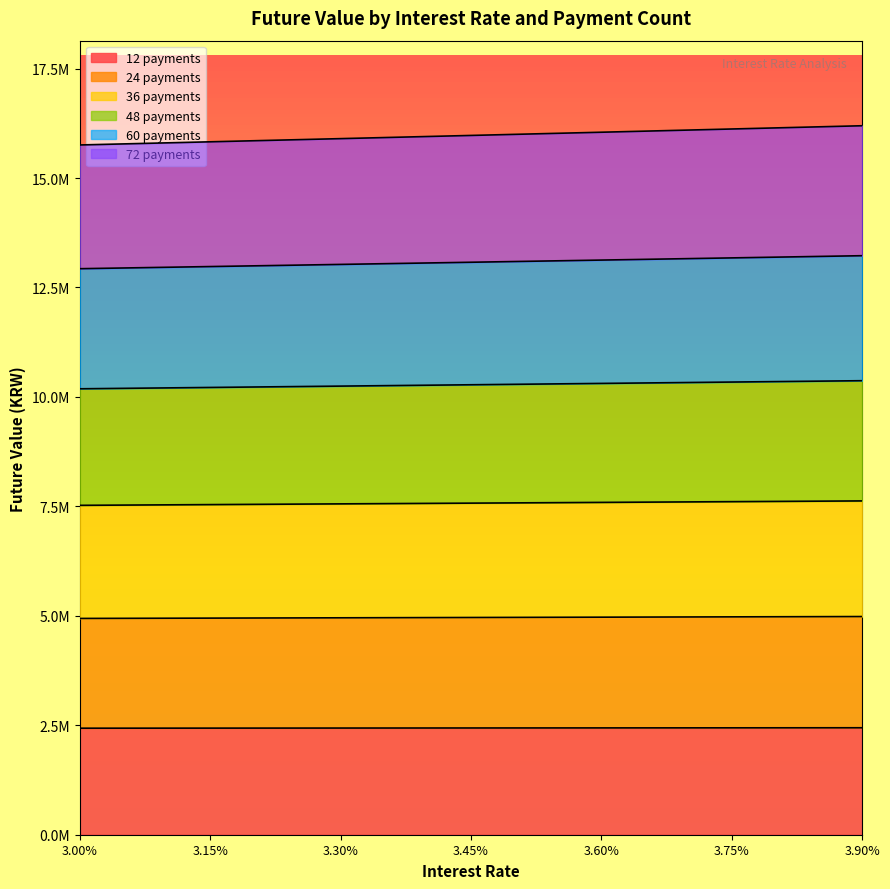

What are all the series names shown in the legend?

12 payments, 24 payments, 36 payments, 48 payments, 60 payments, 72 payments